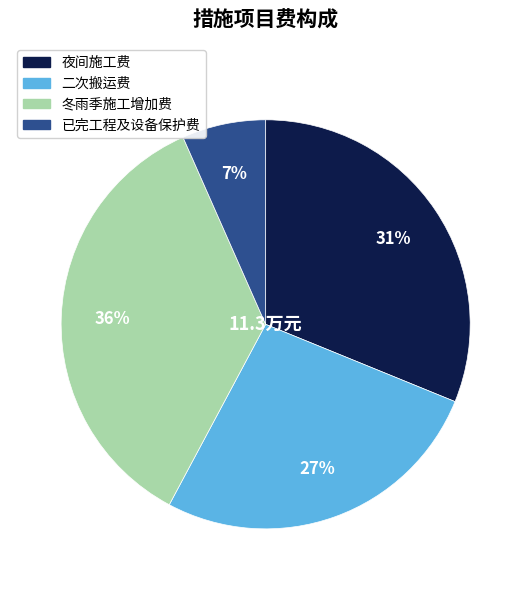

Rank the categories by value from lowest to highest.

已完工程及设备保护费, 二次搬运费, 夜间施工费, 冬雨季施工增加费